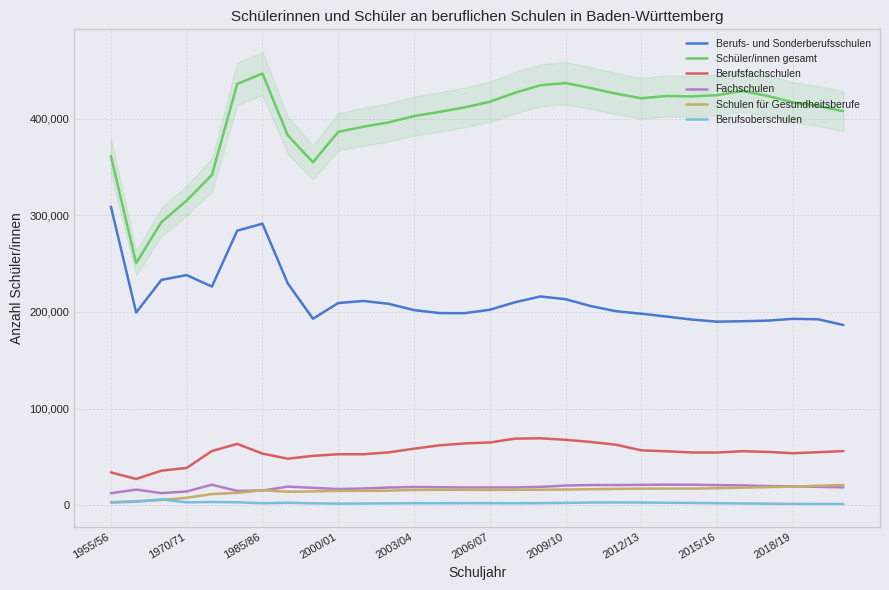

True or false: Berufsoberschulen and Schüler/innen gesamt cross at least once.

False